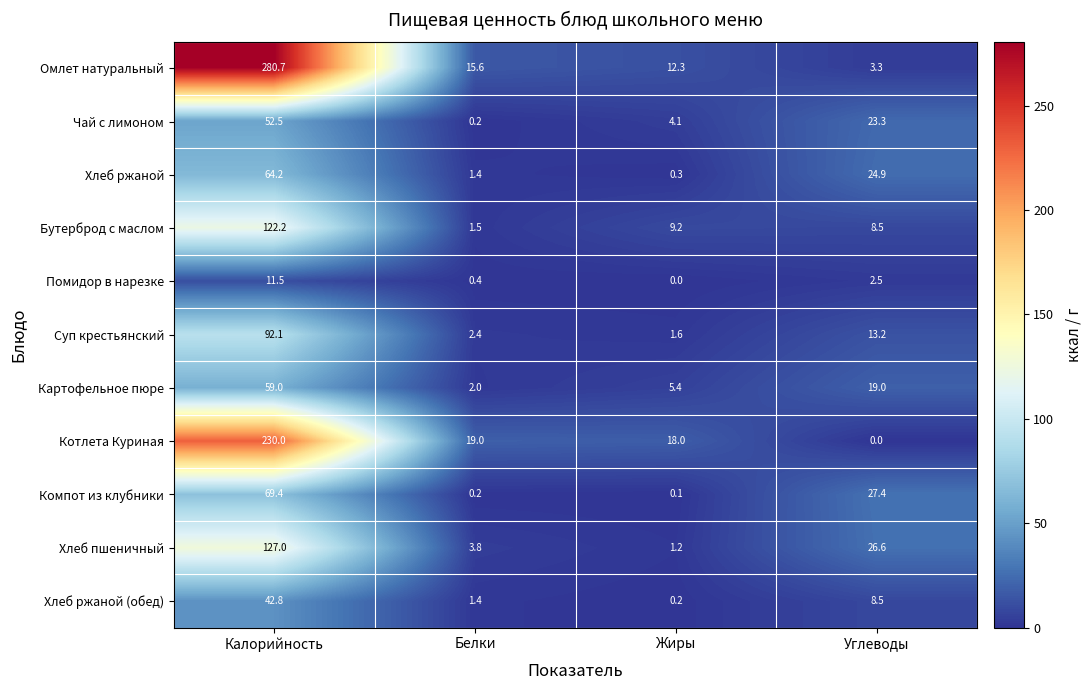

Rank the series by their maximum value, from highest to lowest.

Омлет натуральный, Котлета Куриная, Хлеб пшеничный, Бутерброд с маслом, Суп крестьянский, Компот из клубники, Хлеб ржаной, Картофельное пюре, Чай с лимоном, Хлеб ржаной (обед), Помидор в нарезке